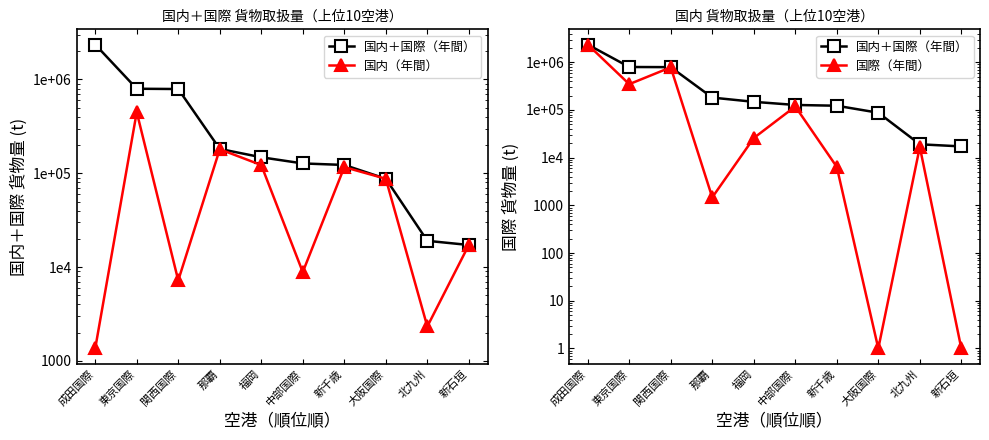

What are all the series names shown in the legend?

国内＋国際（年間）, 国内（年間）, 国際（年間）